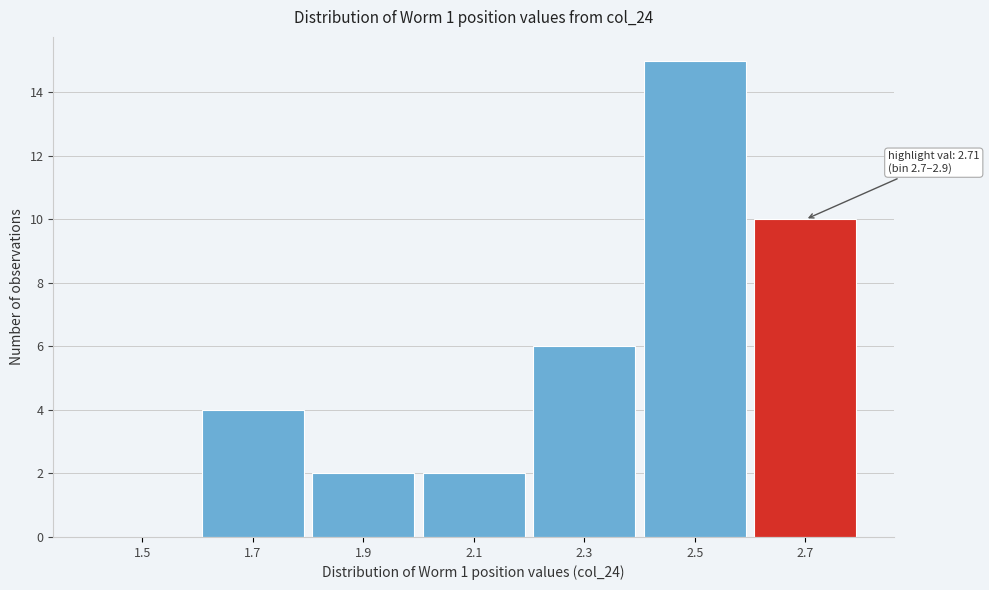

Reading left to right, what are all the values shown in this chart?

1.5=0	1.7=4	1.9=2	2.1=2	2.3=6	2.5=15	2.7=10